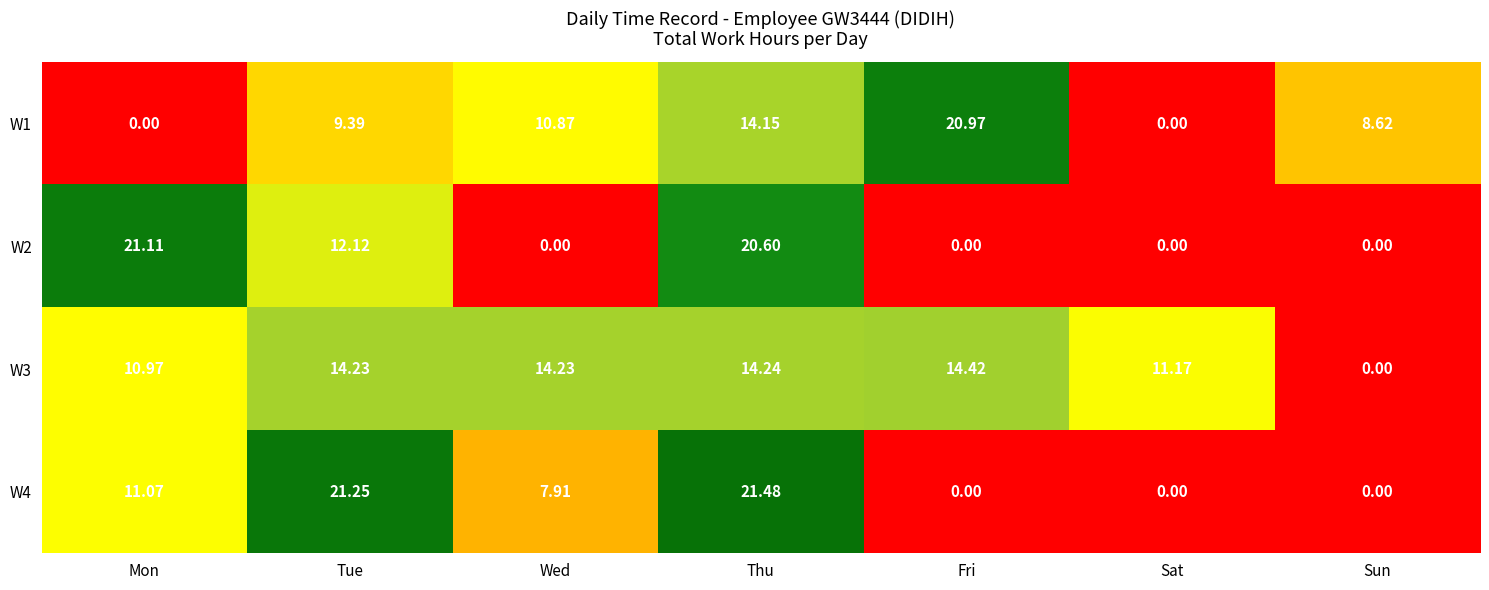

Is the value of W3 at Wed greater than the value of W2 at Mon?

No